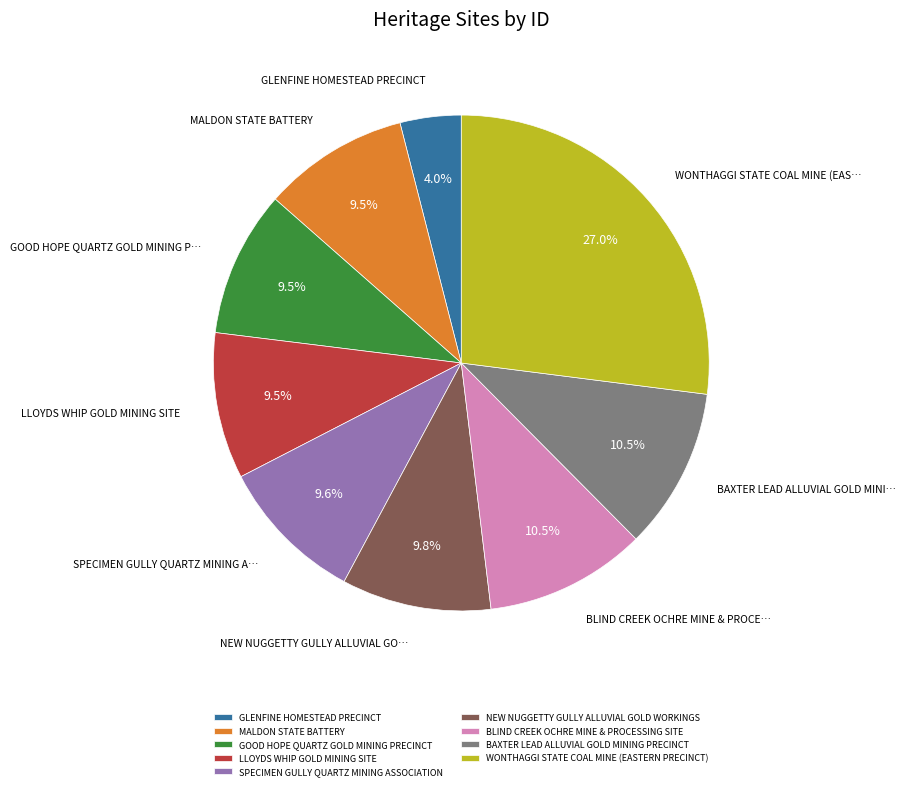

How much of the chart is everything except GLENFINE HOMESTEAD PRECINCT?

96.0%